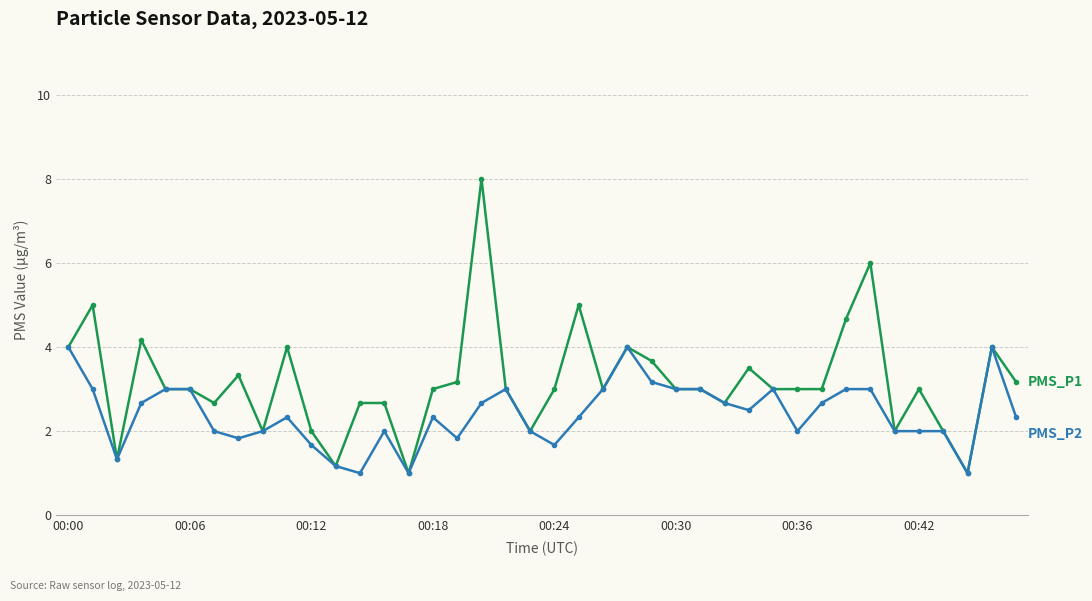

What is the greatest value displayed?

8.0